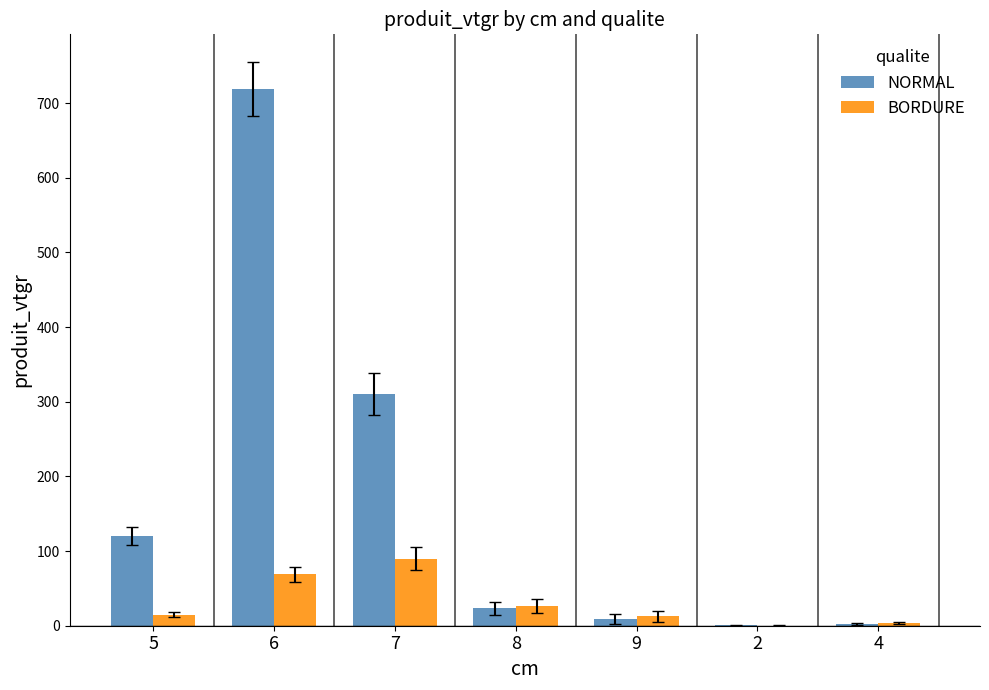

What is the total value across all series at 4?

6.1